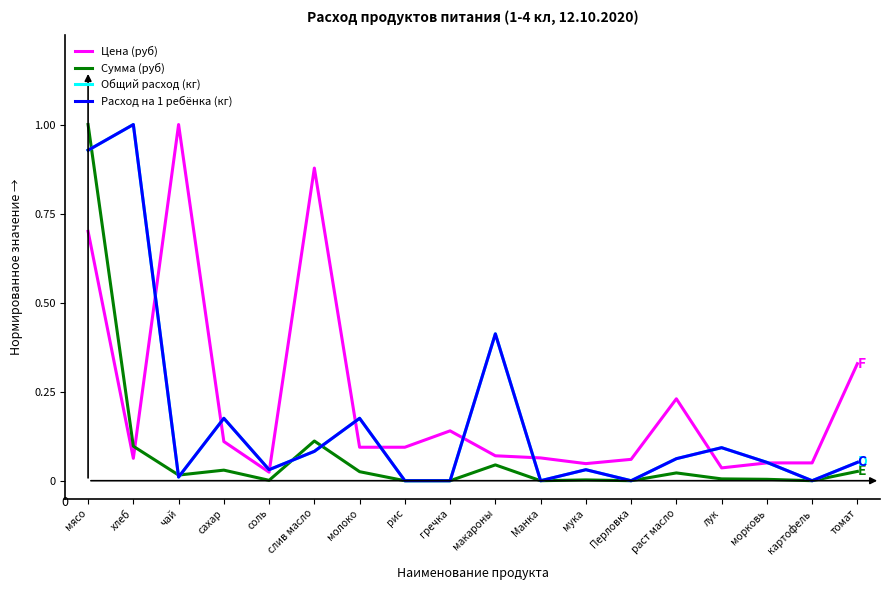

Does the chart display data point markers on the line(s)?

No